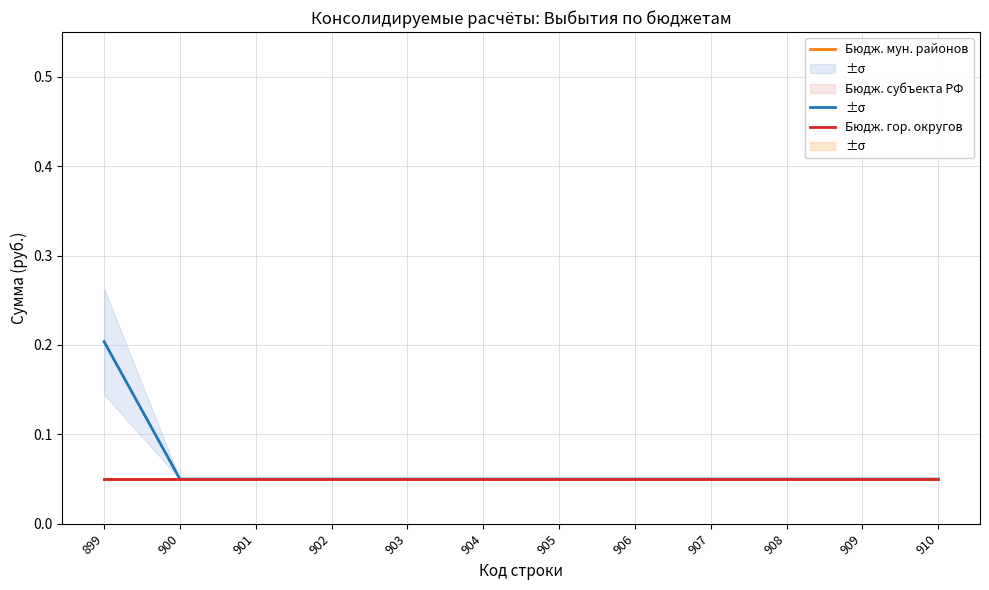

What is the difference between the maximum and second lowest values in the Бюдж. мун. районов series?

0.2